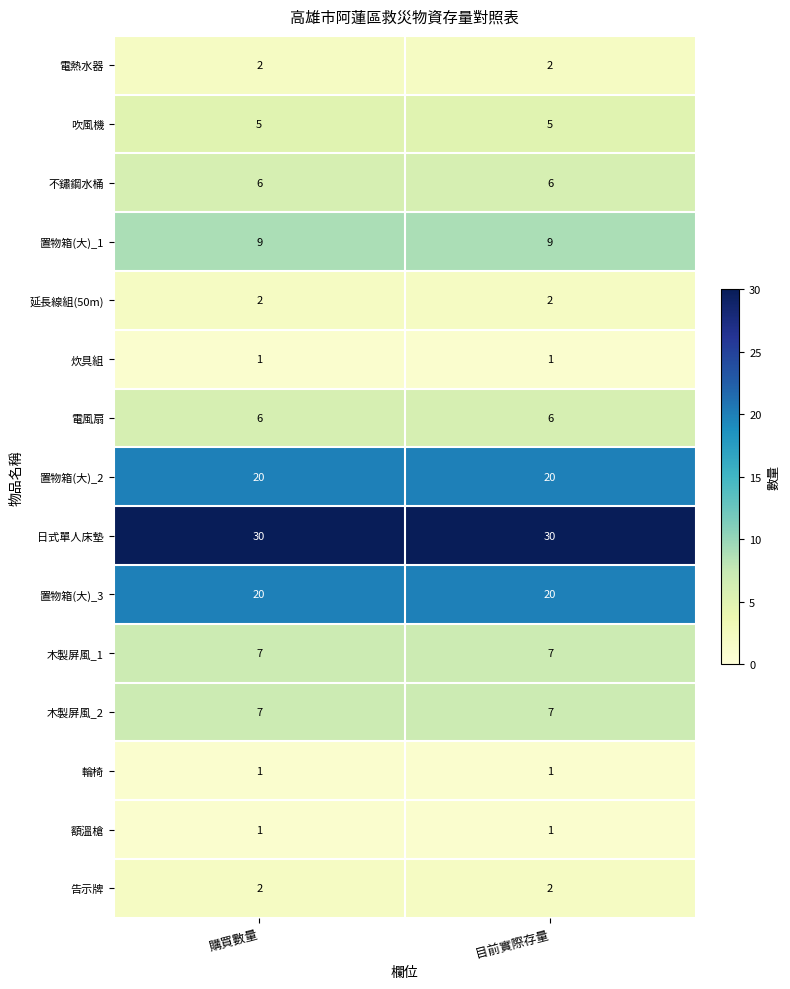

What is the difference between the highest and lowest values at 購買數量?

29